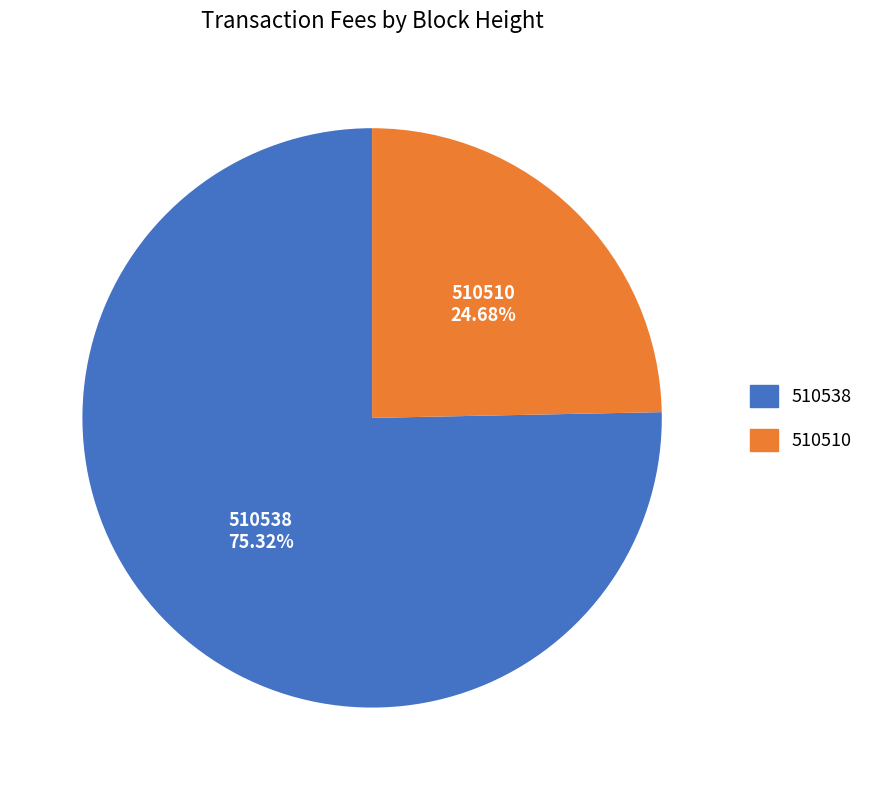

To the nearest percent, what is the difference between the largest and smallest slice percentages?

51%